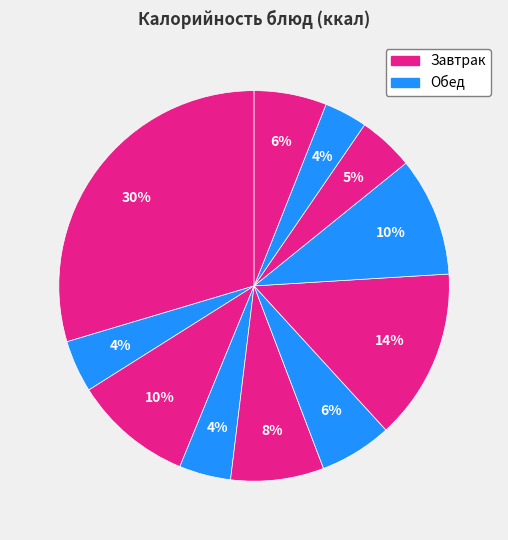

How many slices are in this pie chart?

11